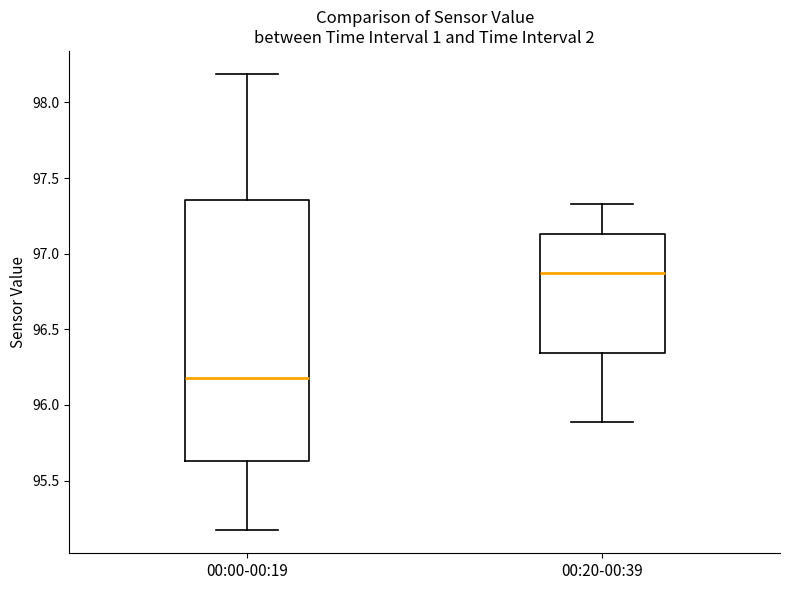

Which box is the tallest, from its lower edge to its upper edge?

00:00-00:19